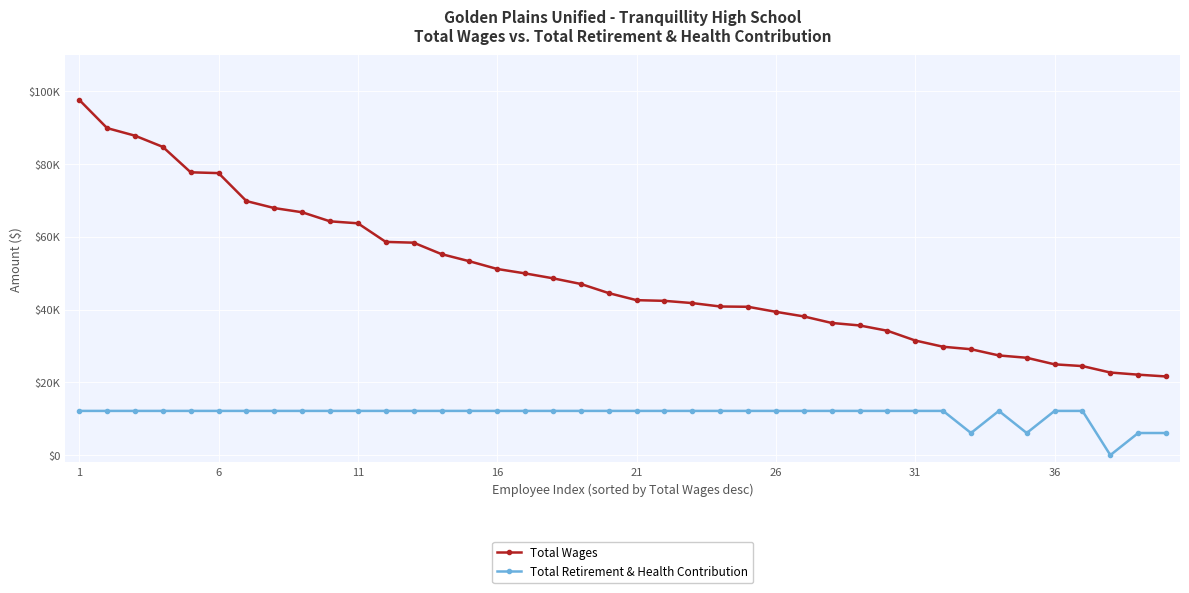

Reading left to right, list all the values displayed in this chart.

Total Wages: 97642	89880	87797	84714	77727	77508	69820	67900	66747	64254	63712	58603	58387	55243	53287	51157	49942	48596	47040	44528	42588	42401	41787	40847	40768	39382	38120	36327	35642	34181	31497	29784	29104	27394	26757	24952	24471	22703	22110	21621
Total Retirement & Health Contribution: 12152	12152	12152	12152	12152	12152	12152	12152	12152	12152	12152	12152	12152	12152	12152	12152	12152	12152	12152	12152	12152	12152	12152	12152	12152	12152	12152	12152	12152	12152	12152	12152	6076	12152	6076	12152	12152	0	6076	6076